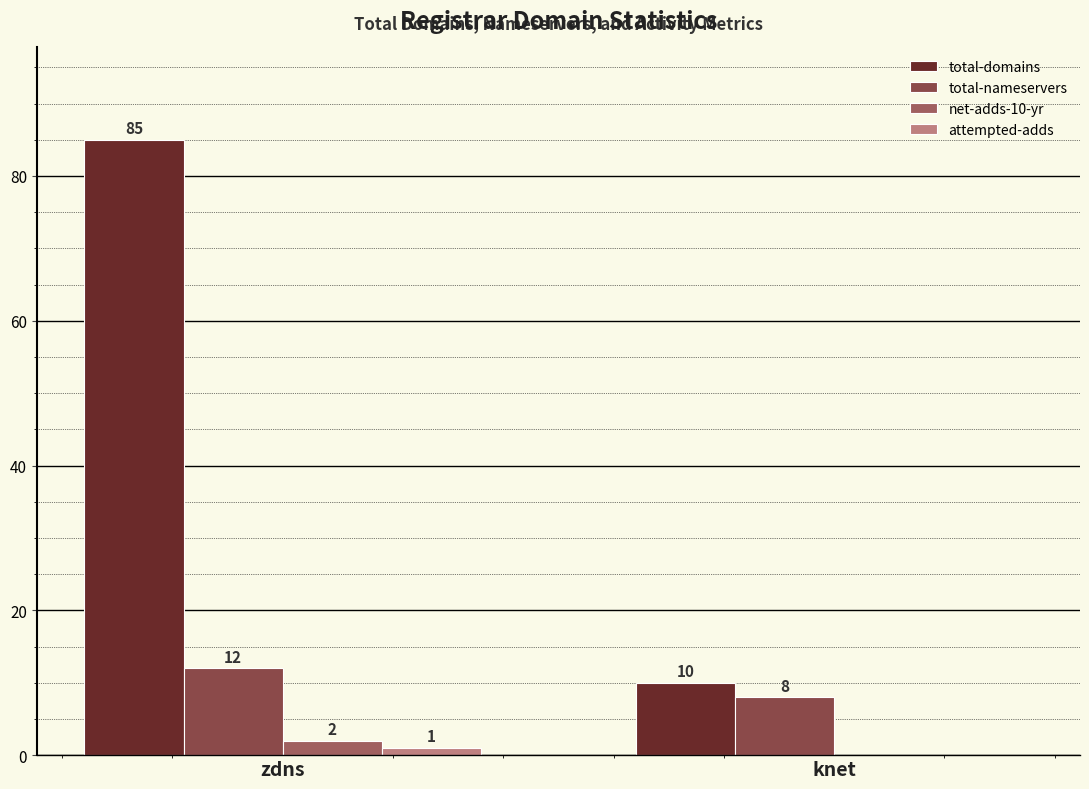

What is the sum of all attempted-adds values?

1